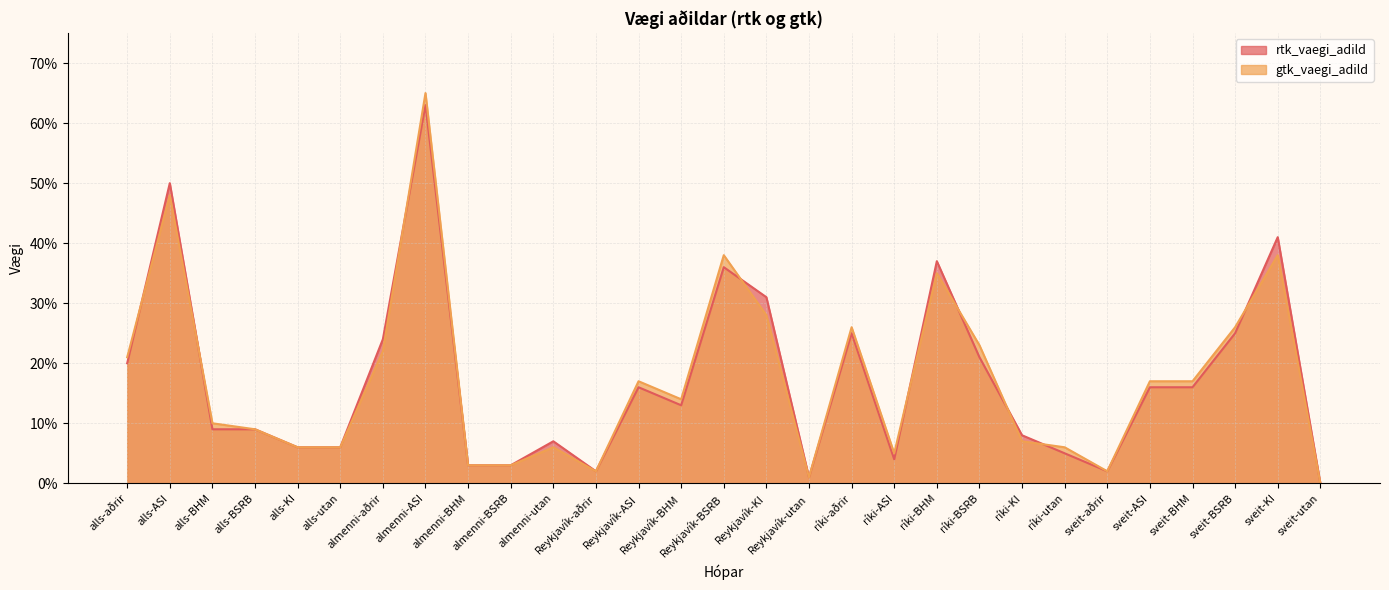

Reading right to left, extract all data points from this chart.

rtk_vaegi_adild: sveit-utan=0.0	sveit-KI=0.4	sveit-BSRB=0.2	sveit-BHM=0.2	sveit-ASI=0.2	sveit-aðrir=0.0	ríki-utan=0.1	ríki-KI=0.1	ríki-BSRB=0.2	ríki-BHM=0.4	ríki-ASI=0.0	ríki-aðrir=0.2	Reykjavík-utan=0.0	Reykjavík-KI=0.3	Reykjavík-BSRB=0.4	Reykjavík-BHM=0.1	Reykjavík-ASI=0.2	Reykjavík-aðrir=0.0	almenni-utan=0.1	almenni-BSRB=0.0	almenni-BHM=0.0	almenni-ASI=0.6	almenni-aðrir=0.2	alls-utan=0.1	alls-KI=0.1	alls-BSRB=0.1	alls-BHM=0.1	alls-ASI=0.5	alls-aðrir=0.2
gtk_vaegi_adild: sveit-utan=0.0	sveit-KI=0.4	sveit-BSRB=0.3	sveit-BHM=0.2	sveit-ASI=0.2	sveit-aðrir=0.0	ríki-utan=0.1	ríki-KI=0.1	ríki-BSRB=0.2	ríki-BHM=0.3	ríki-ASI=0.1	ríki-aðrir=0.3	Reykjavík-utan=0.0	Reykjavík-KI=0.3	Reykjavík-BSRB=0.4	Reykjavík-BHM=0.1	Reykjavík-ASI=0.2	Reykjavík-aðrir=0.0	almenni-utan=0.1	almenni-BSRB=0.0	almenni-BHM=0.0	almenni-ASI=0.7	almenni-aðrir=0.2	alls-utan=0.1	alls-KI=0.1	alls-BSRB=0.1	alls-BHM=0.1	alls-ASI=0.5	alls-aðrir=0.2